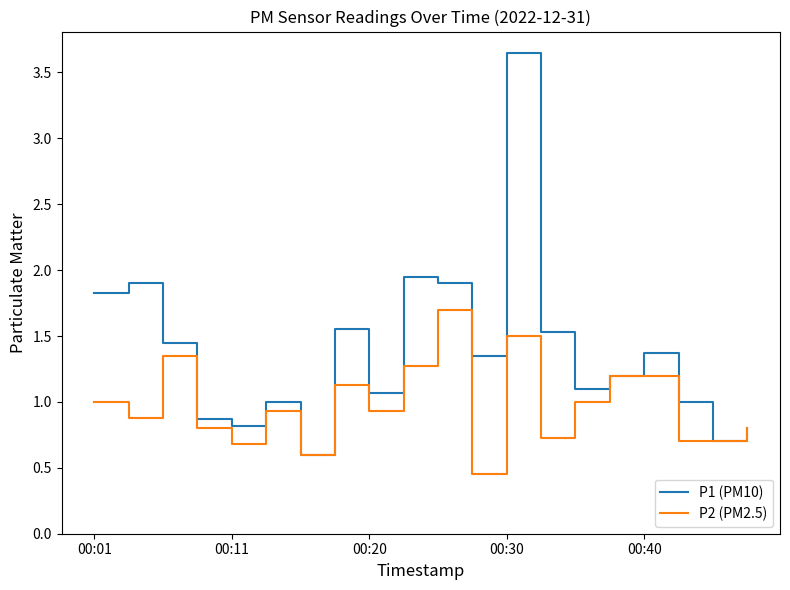

True or false: P1 (PM10) has more than 2 interior local peaks.

True